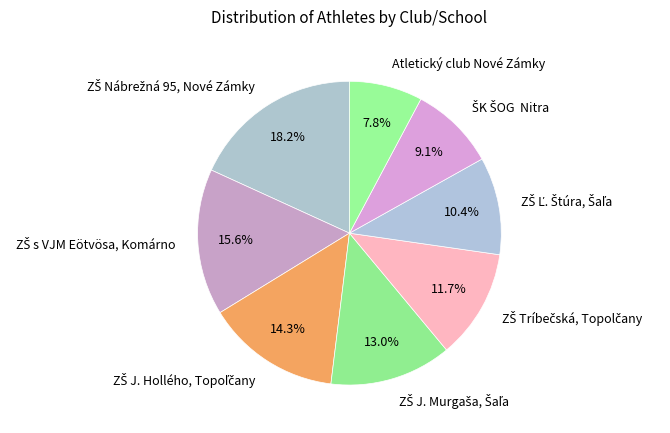

Which slice is the smallest?

Atletický club Nové Zámky